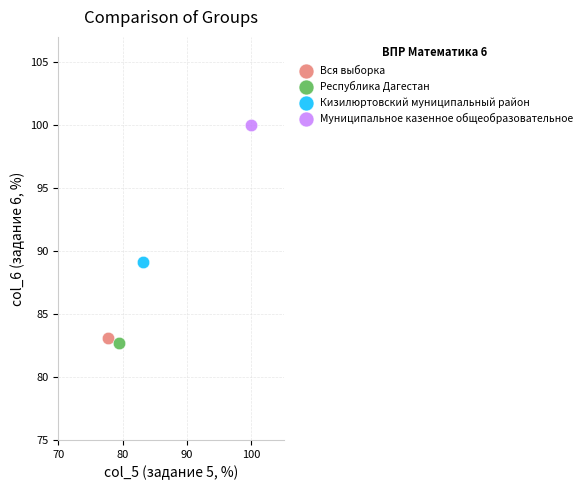

Which series contains the highest Y value?

Муниципальное казенное общеобразовательное